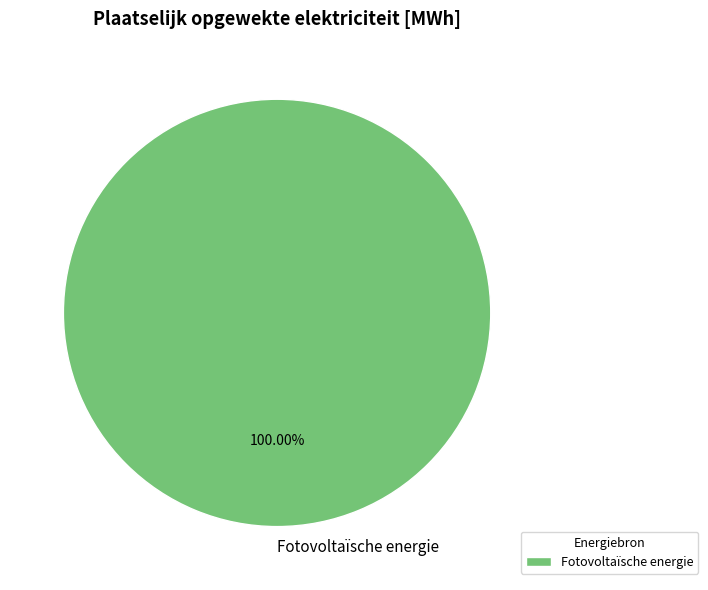

Which category accounts for the majority?

Fotovoltaïsche energie